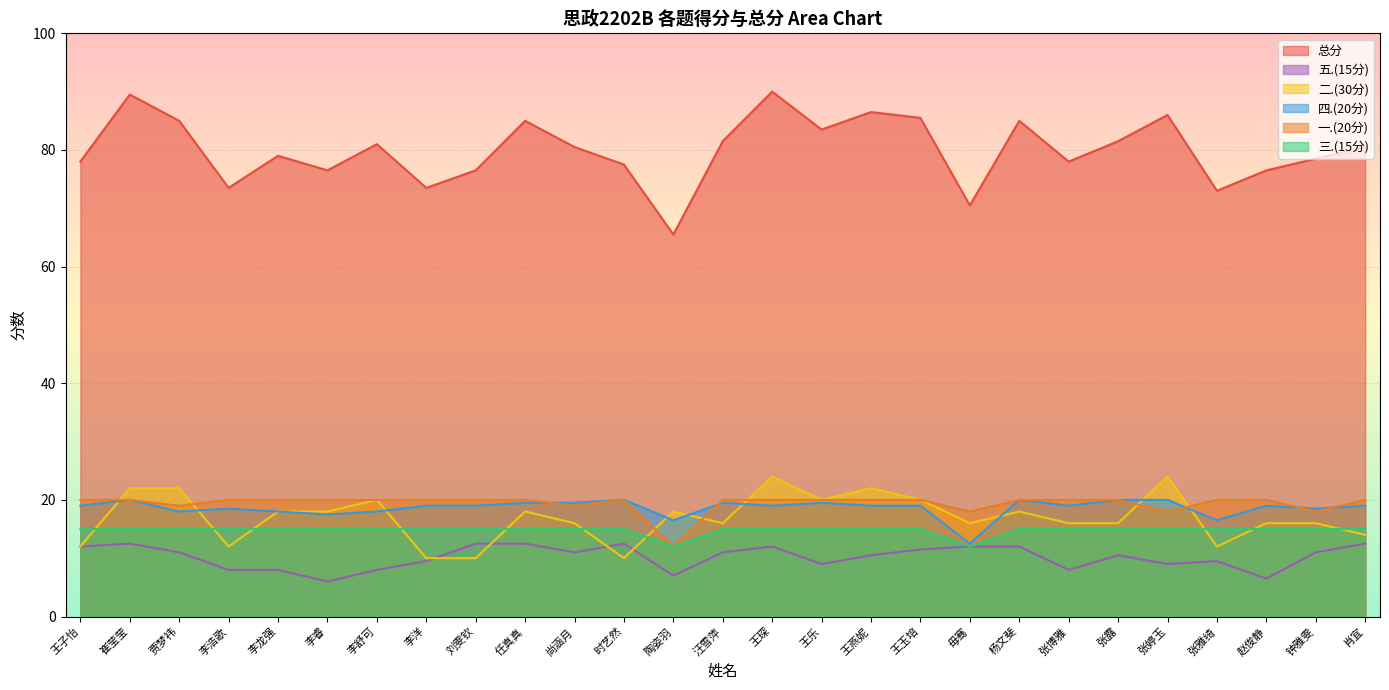

Reading left to right, transcribe all the data shown in this chart.

总分: 78.0	89.5	85.0	73.5	79.0	76.5	81.0	73.5	76.5	85.0	80.5	77.5	65.5	81.5	90.0	83.5	86.5	85.5	70.5	85.0	78.0	81.5	86.0	73.0	76.5	78.5	80.5
一.(20分): 20.0	20.0	19.0	20.0	20.0	20.0	20.0	20.0	20.0	20.0	19.0	20.0	12.0	20.0	20.0	20.0	20.0	20.0	18.0	20.0	20.0	20.0	18.0	20.0	20.0	18.0	20.0
二.(30分): 12.0	22.0	22.0	12.0	18.0	18.0	20.0	10.0	10.0	18.0	16.0	10.0	18.0	16.0	24.0	20.0	22.0	20.0	16.0	18.0	16.0	16.0	24.0	12.0	16.0	16.0	14.0
三.(15分): 15.0	15.0	15.0	15.0	15.0	15.0	15.0	15.0	15.0	15.0	15.0	15.0	12.0	15.0	15.0	15.0	15.0	15.0	12.0	15.0	15.0	15.0	15.0	15.0	15.0	15.0	15.0
四.(20分): 19.0	20.0	18.0	18.5	18.0	17.5	18.0	19.0	19.0	19.5	19.5	20.0	16.5	19.5	19.0	19.5	19.0	19.0	12.5	20.0	19.0	20.0	20.0	16.5	19.0	18.5	19.0
五.(15分): 12.0	12.5	11.0	8.0	8.0	6.0	8.0	9.5	12.5	12.5	11.0	12.5	7.0	11.0	12.0	9.0	10.5	11.5	12.0	12.0	8.0	10.5	9.0	9.5	6.5	11.0	12.5